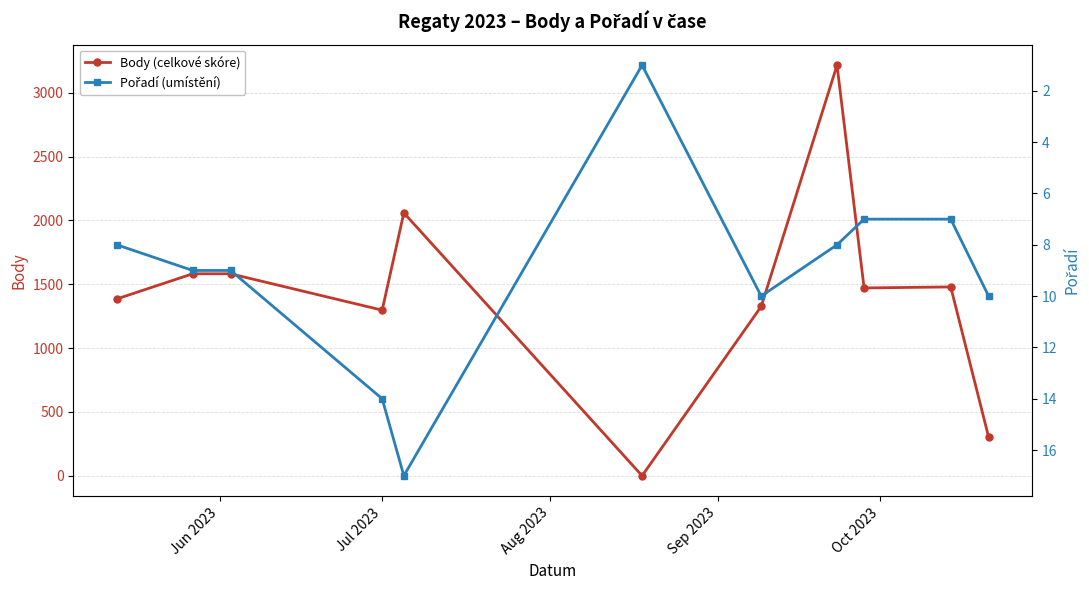

True or false: Body (celkové skóre) has more than 1 points higher than both neighbors.

True